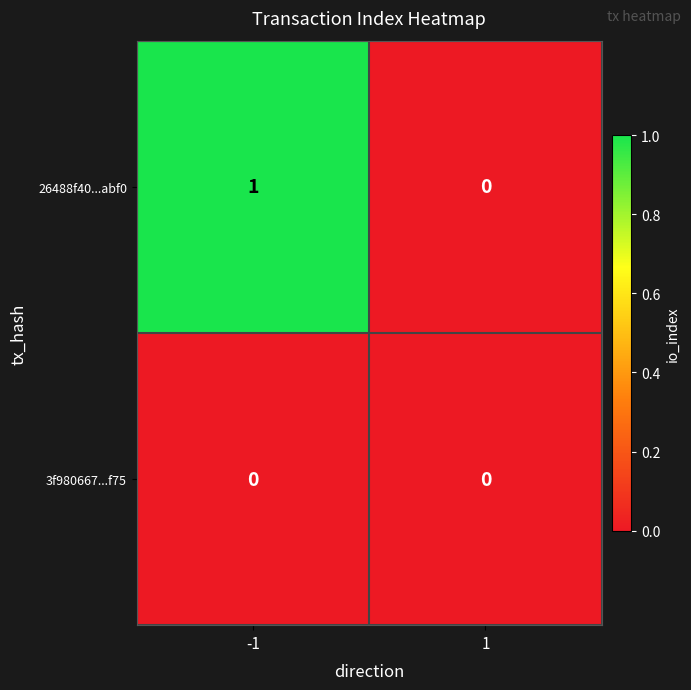

Reading right to left, list all the values displayed in this chart.

26488f40...abf0: 1=0	-1=1
3f980667...f75: 1=0	-1=0